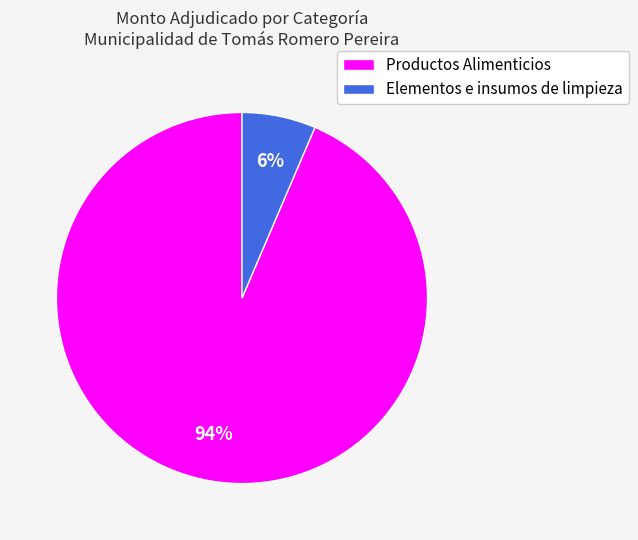

Count the number of slices in the pie.

2